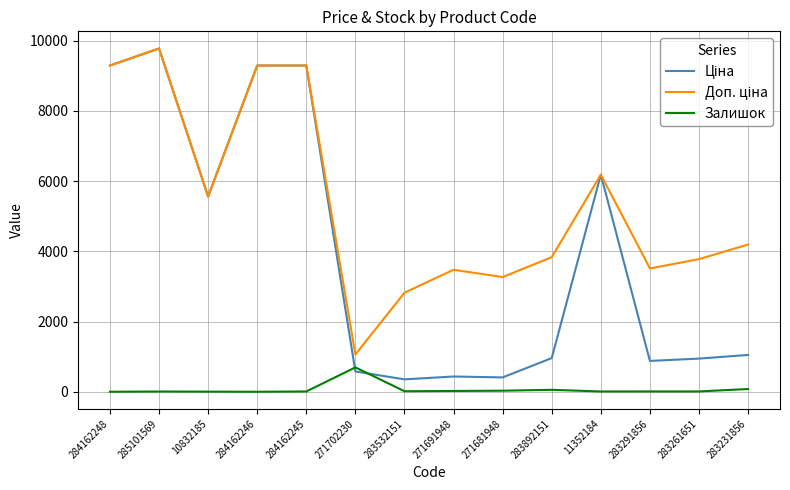

At which category is the sum across all series the highest?

285101569